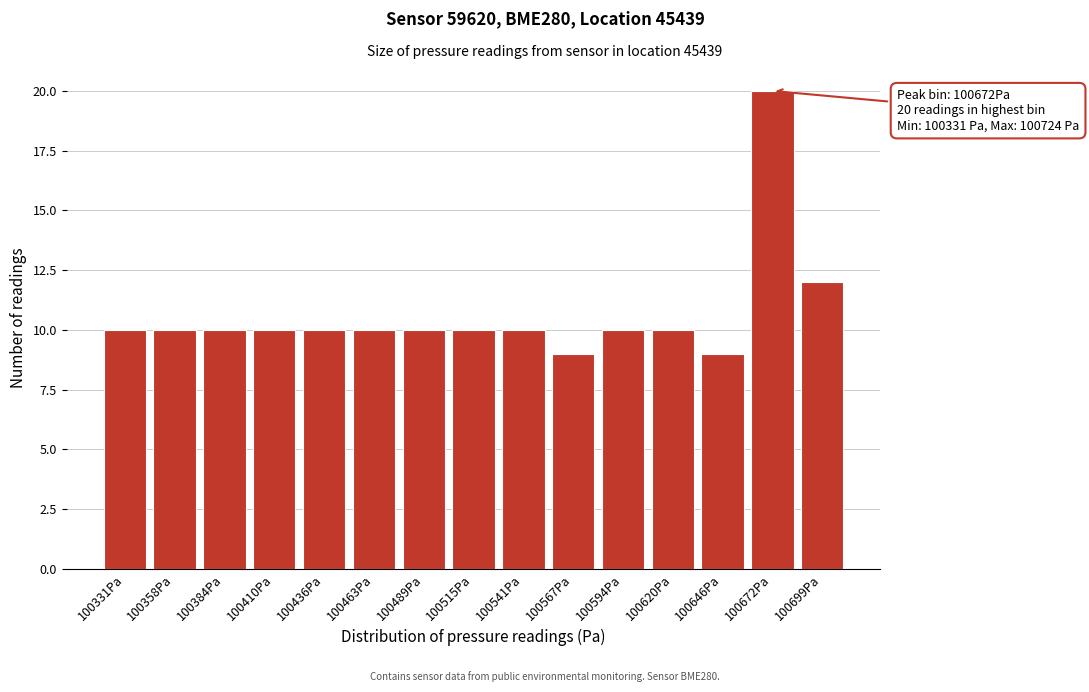

Reading left to right, extract all data points from this chart.

10	10	10	10	10	10	10	10	10	9	10	10	9	20	12